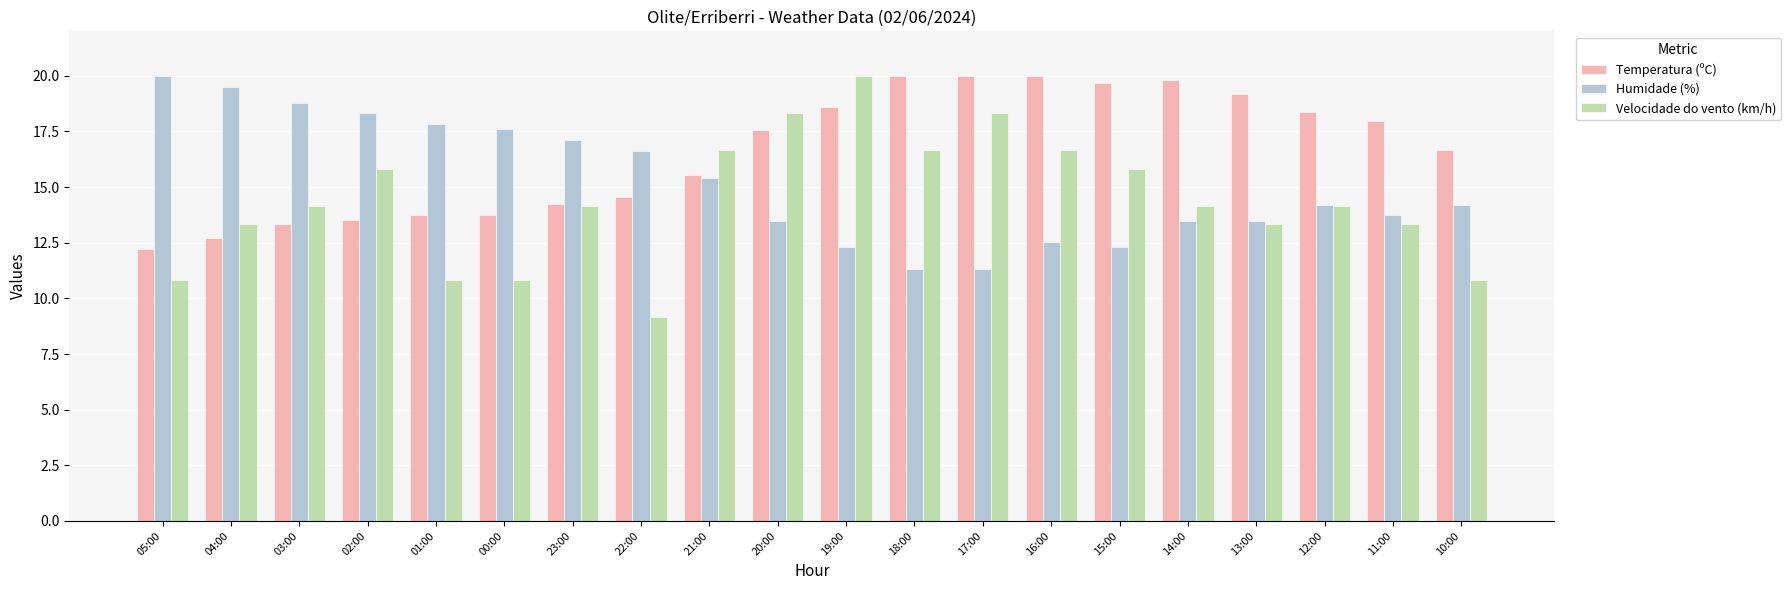

What is the spread (max minus min) of values at 05:00?

9.2